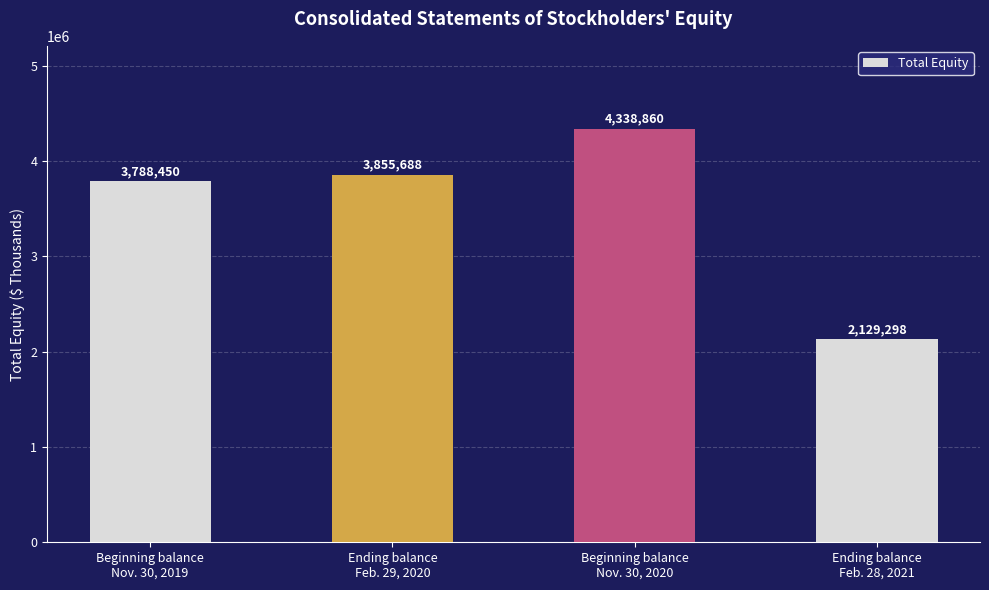

What is the sum of the values at Beginning balance
Nov. 30, 2019 and Beginning balance
Nov. 30, 2020?

8127310